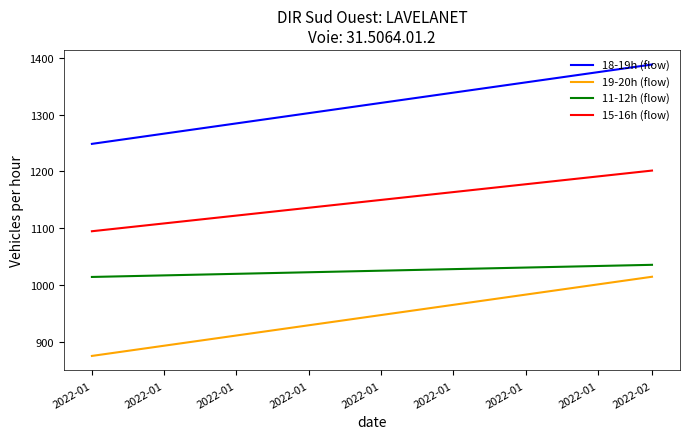

Is the value of 11-12h (flow) at 2022-01 greater than the value of 15-16h (flow) at 2022-01?

No